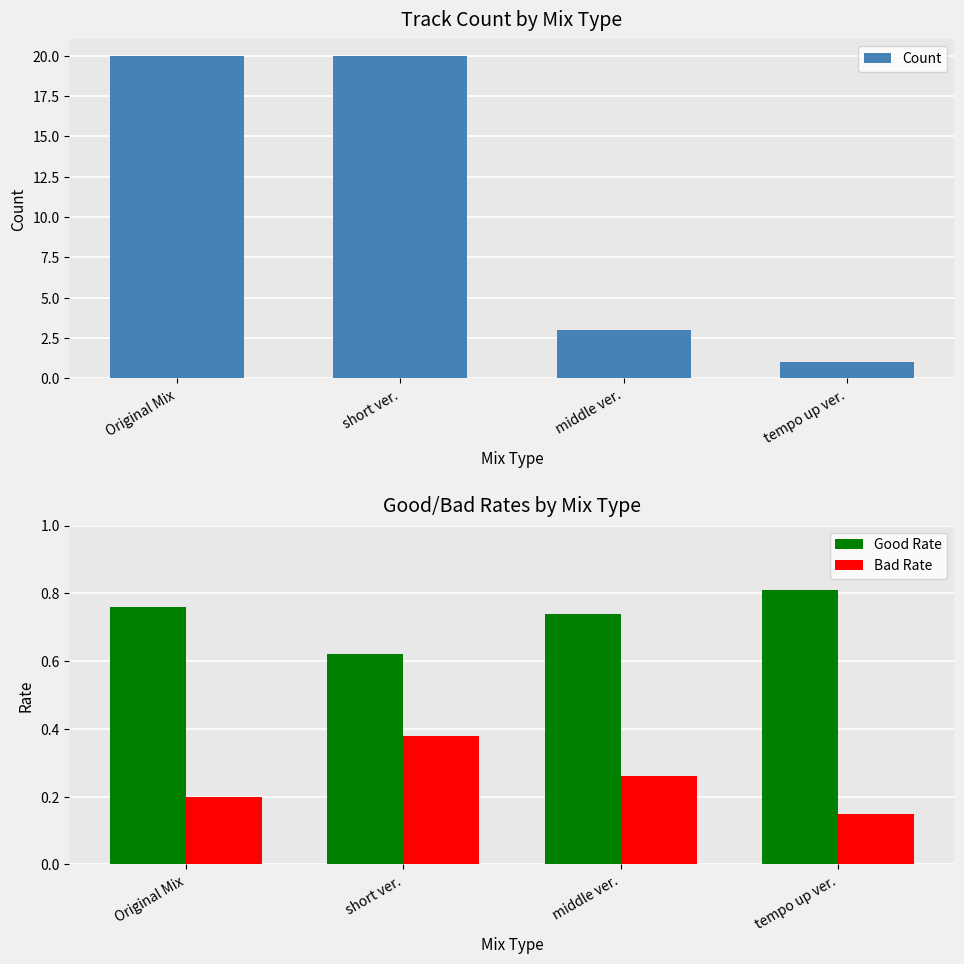

Are the bars horizontal?

No